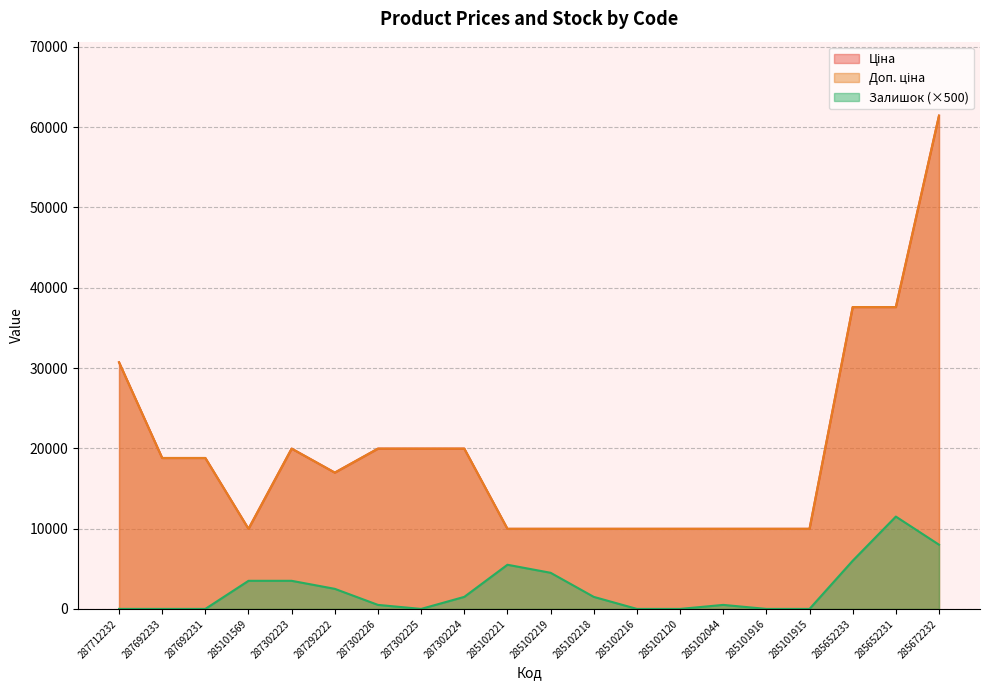

Which series has the widest spread of values?

Ціна